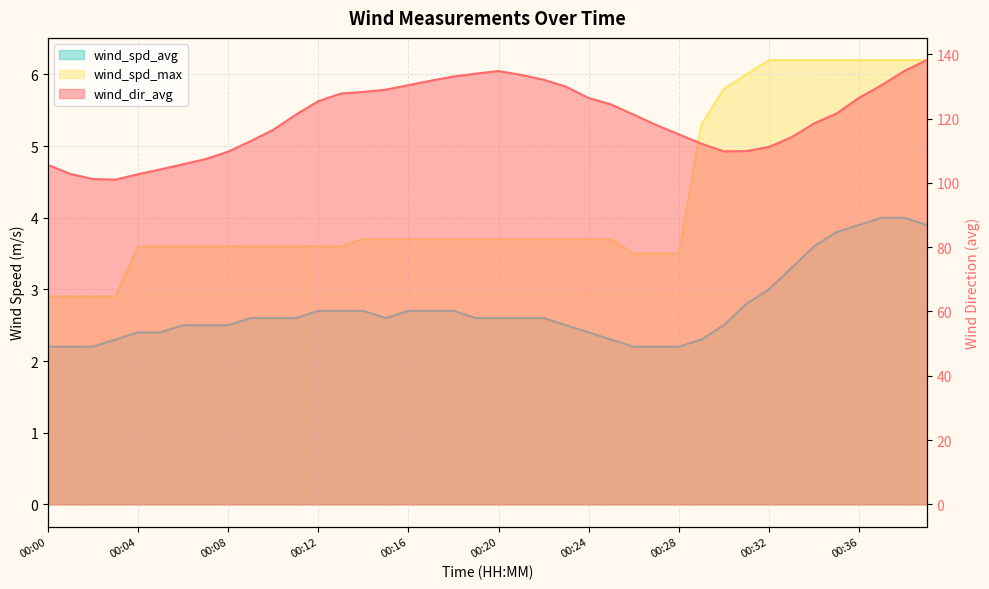

True or false: wind_spd_avg and wind_dir_avg intersect in this chart.

False